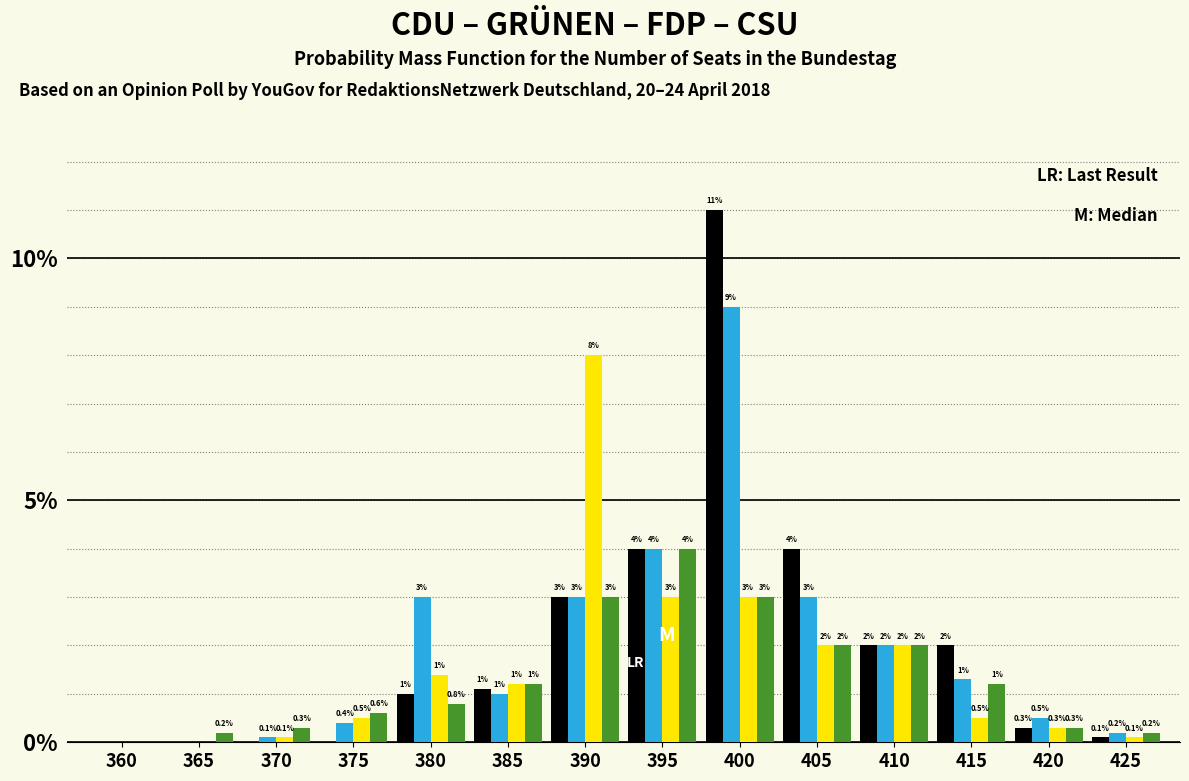

At which category is the sum across all series the highest?

400